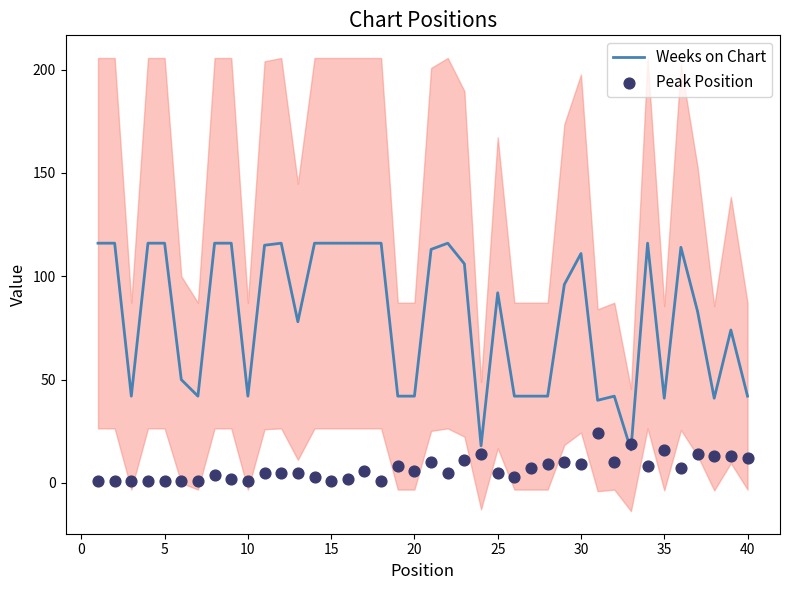

What are all the series names shown in the legend?

Weeks on Chart, Peak Position